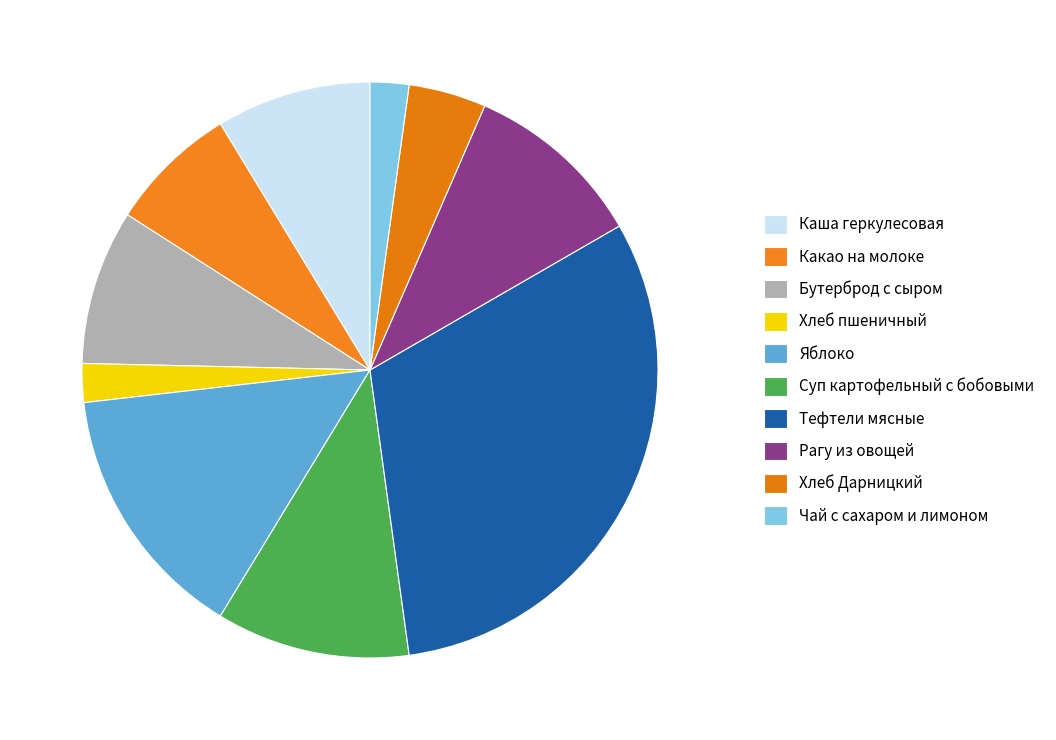

Is there a majority slice in this chart?

No